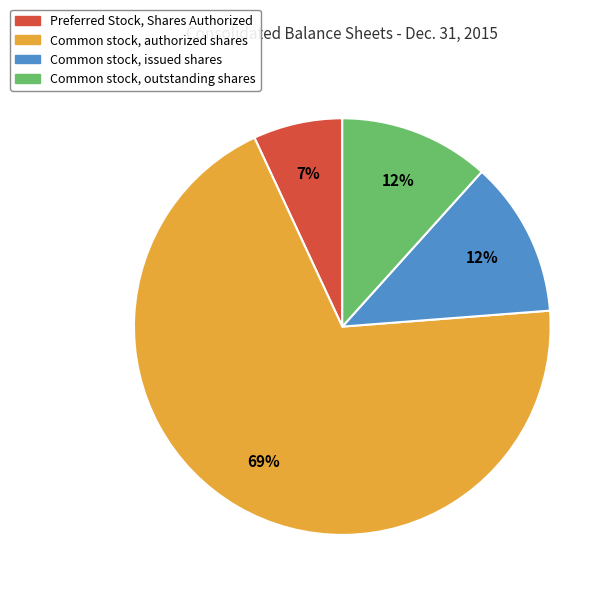

To the nearest percent, what percentage of the pie is Common stock, authorized shares?

69%